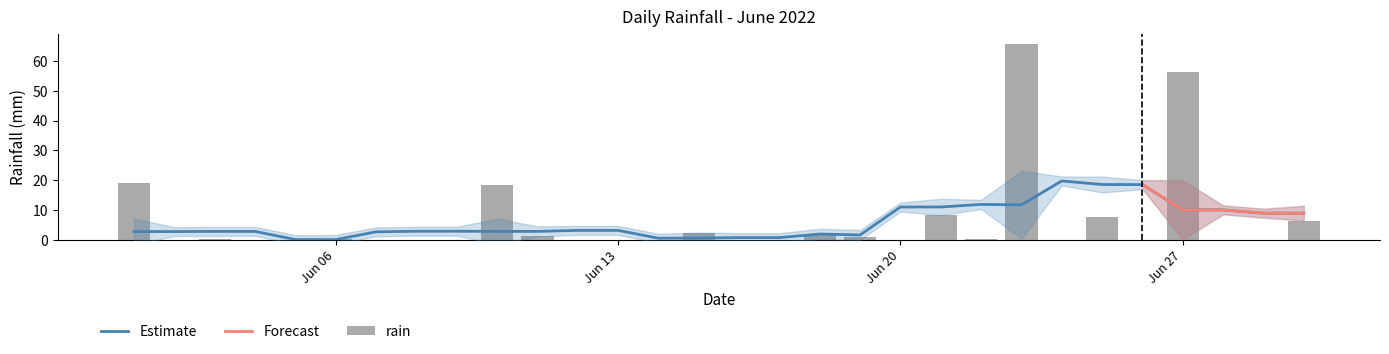

At which label is the value closest to 32?

2022-06-01